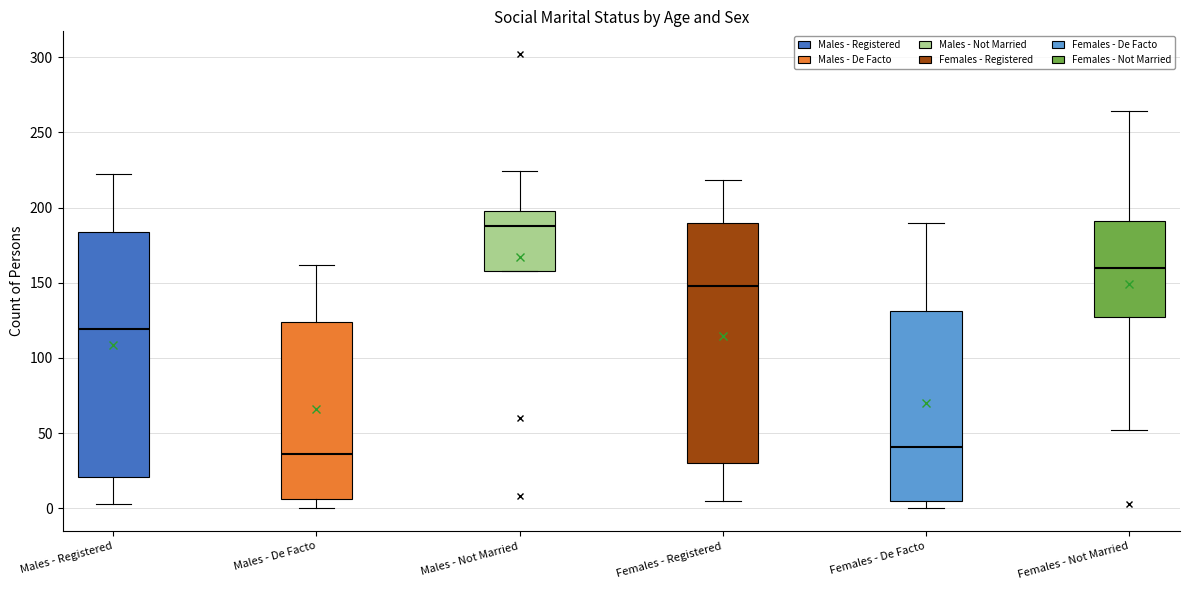

Reading left to right, read every box against the y-axis: the position of its median line, the range the box covers, and the ends of its whiskers. The values are not printed on the chart, so give them approximately, as read against the axis.

Males - Registered: median 120, box 20 to 185, whiskers 5 to 220
Males - De Facto: median 35, box 5 to 125, whiskers 0 to 160
Males - Not Married: median 190, box 160 to 200, whiskers 160 to 225
Females - Registered: median 150, box 30 to 190, whiskers 5 to 220
Females - De Facto: median 40, box 5 to 130, whiskers 0 to 190
Females - Not Married: median 160, box 125 to 190, whiskers 50 to 265